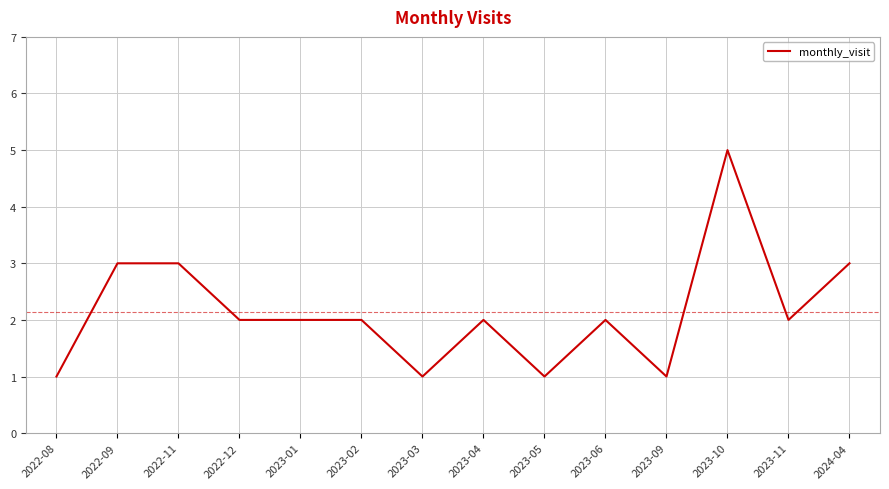

What value does the data have at 2022-12?

2